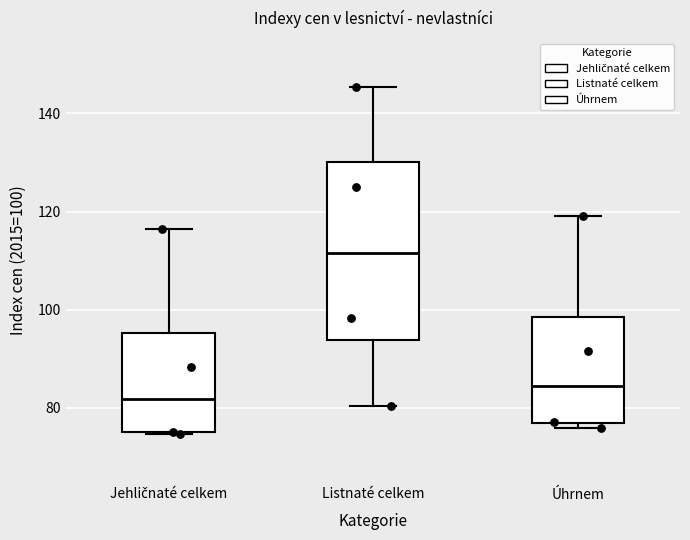

Where is the lower edge of the box for Úhrnem on the y-axis? The values are not printed on the chart, so give them approximately, as read against the axis.

76